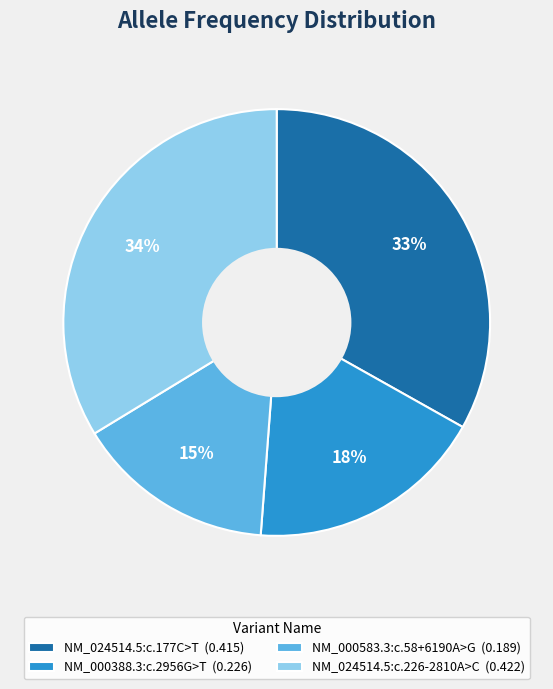

To the nearest percent, what percentage of the pie is NM_000583.3:c.58+6190A>G?

15%